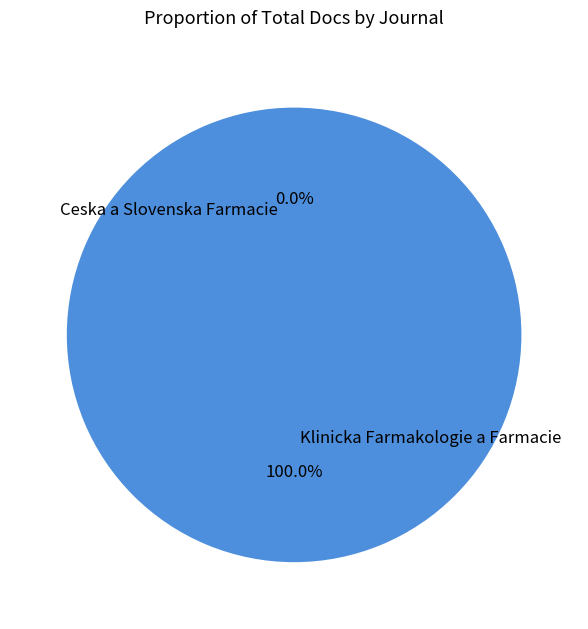

To the nearest percent, what is the average slice percentage?

50%